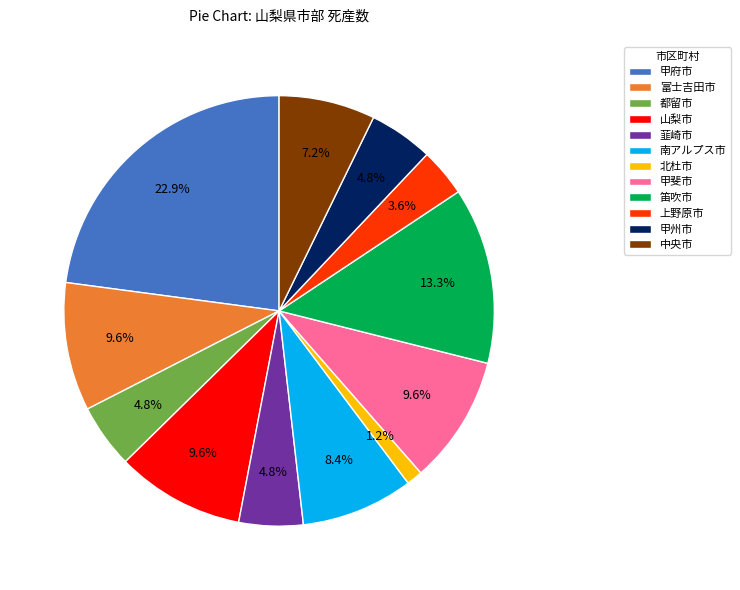

What percentage is the 笛吹市 slice, to the nearest percent?

13%